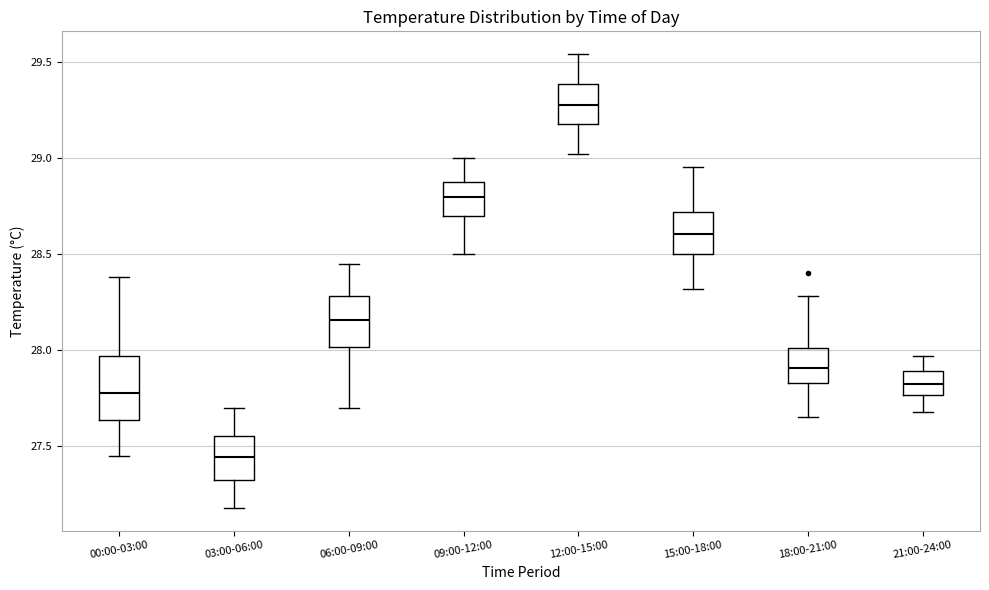

Reading left to right, read every box against the y-axis: the position of its median line, the range the box covers, and the ends of its whiskers. The values are not printed on the chart, so give them approximately, as read against the axis.

00:00-03:00: median 27.80, box 27.65 to 27.95, whiskers 27.45 to 28.40
03:00-06:00: median 27.45, box 27.35 to 27.55, whiskers 27.20 to 27.70
06:00-09:00: median 28.15, box 28.00 to 28.30, whiskers 27.70 to 28.45
09:00-12:00: median 28.80, box 28.70 to 28.85, whiskers 28.50 to 29.00
12:00-15:00: median 29.30, box 29.20 to 29.40, whiskers 29.00 to 29.55
15:00-18:00: median 28.60, box 28.50 to 28.70, whiskers 28.30 to 28.95
18:00-21:00: median 27.90, box 27.85 to 28.00, whiskers 27.65 to 28.30
21:00-24:00: median 27.85, box 27.75 to 27.90, whiskers 27.70 to 27.95